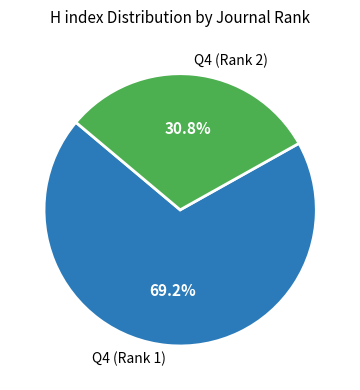

Which category has the smallest portion of the pie?

Q4 (Rank 2)